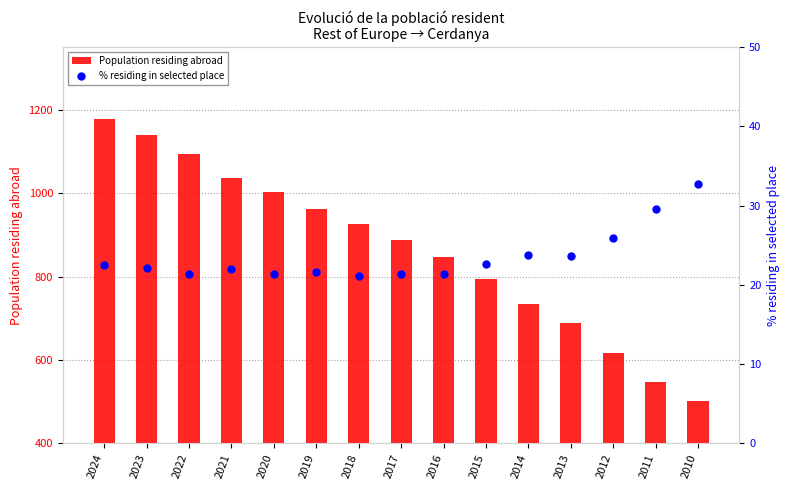

At how many categories does at least one series exceed 823?

9